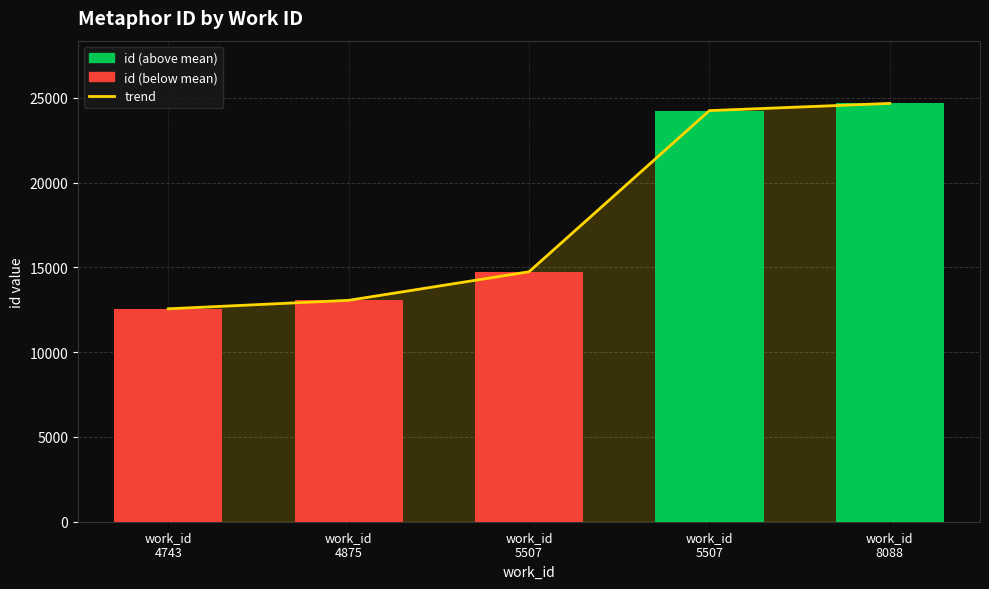

The id series shows 14743 at work_id
5507. True or false?

True